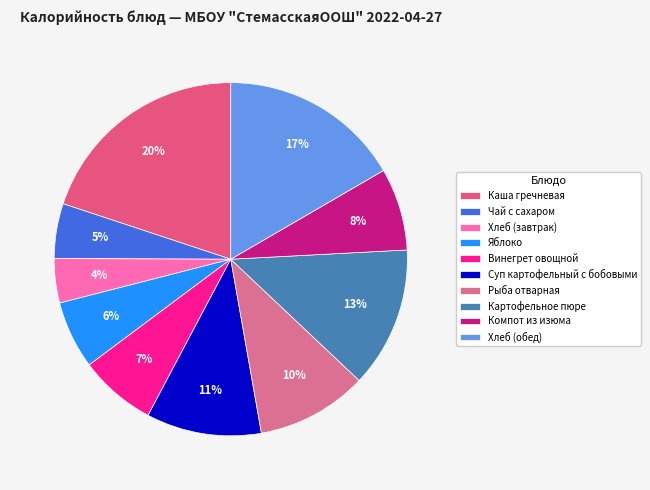

The Хлеб (обед) slice represents 17% of the pie. True or false?

True